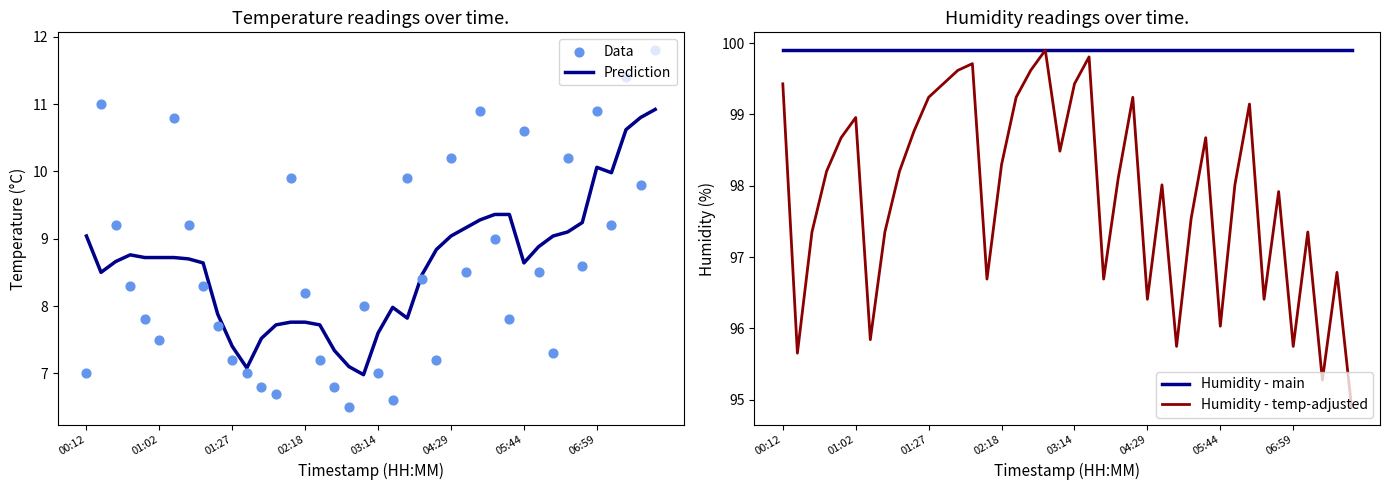

What is the maximum value for Prediction?

10.9